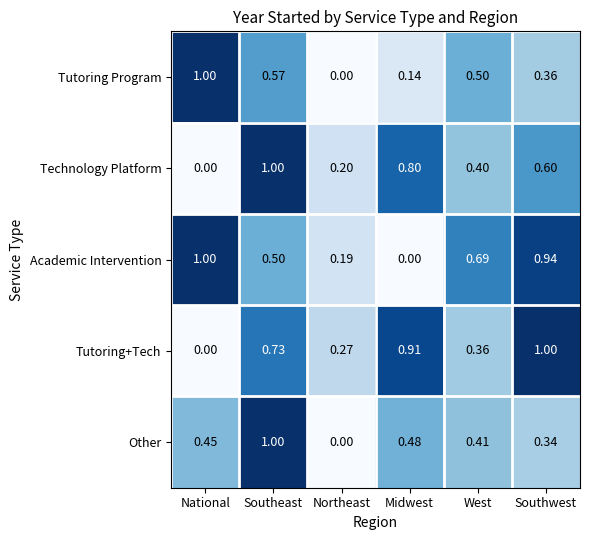

Which series changed the most between Southeast and Northeast?

Other